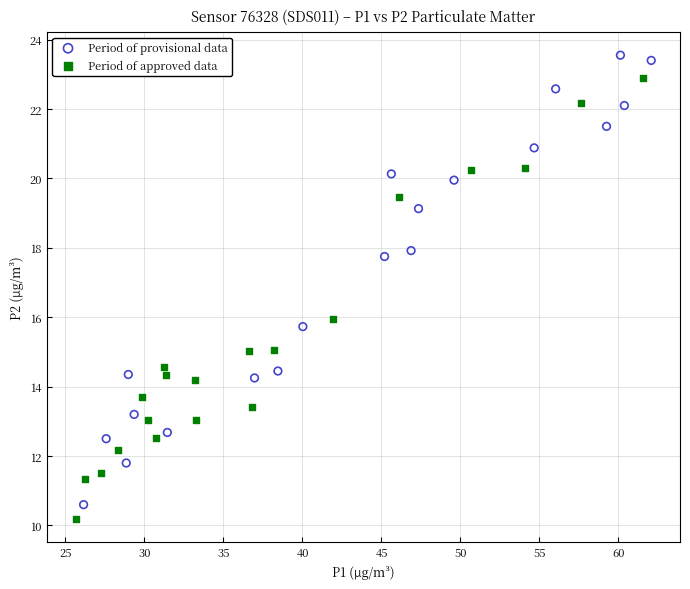

What are all the series names shown in the legend?

Period of provisional data, Period of approved data